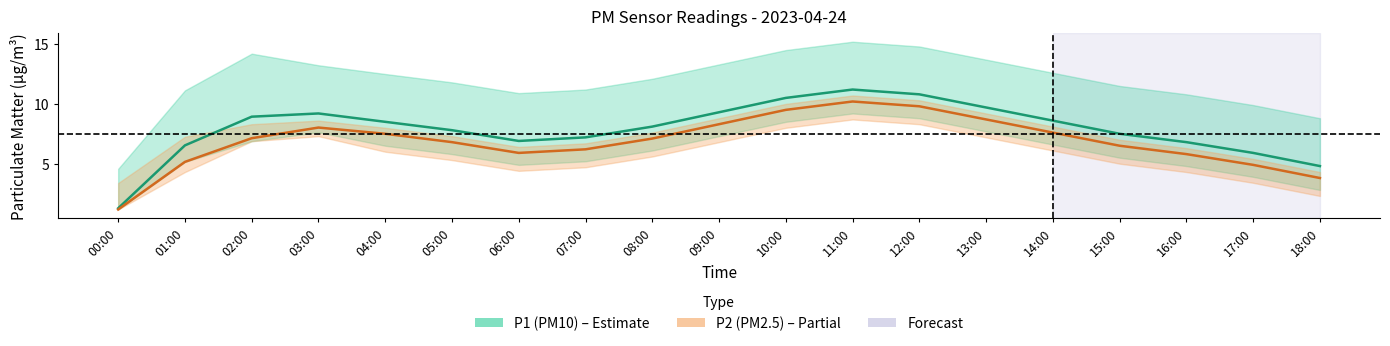

Which category has the highest value in the P2 (PM2.5) series?

11:00